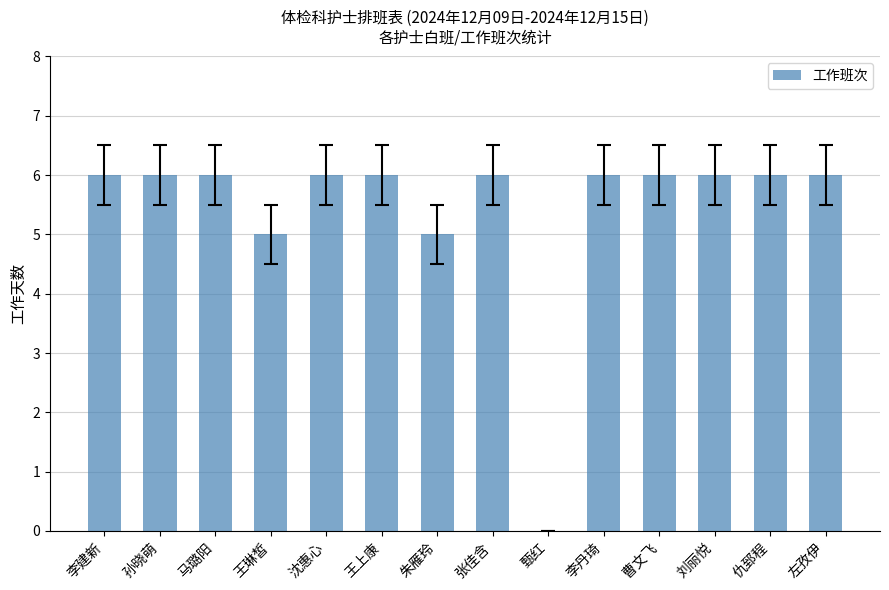

Read the value at 左孜伊.

6